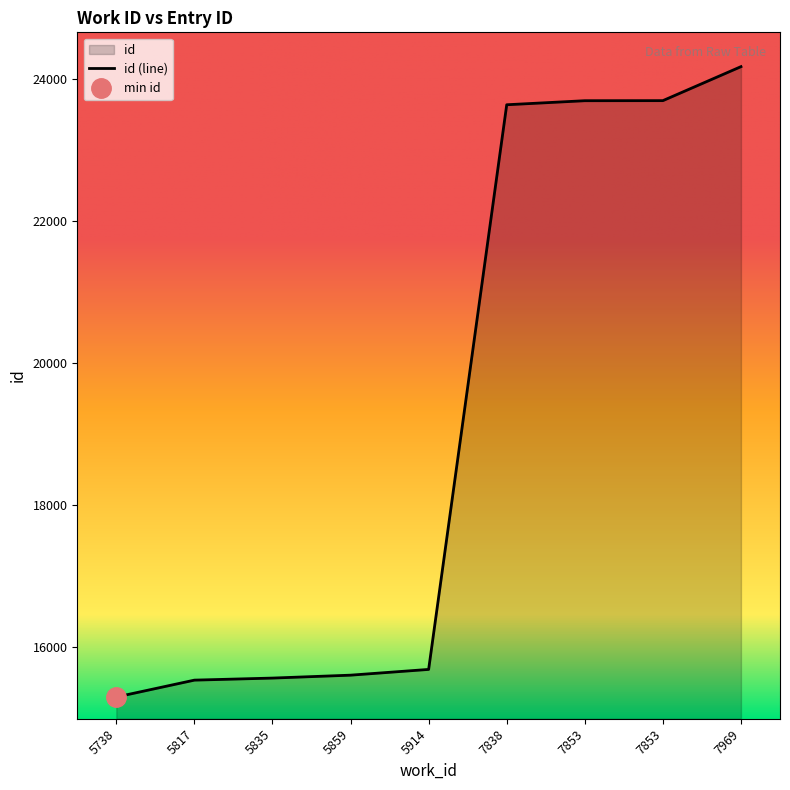

True or false: the data shows 41823 at 7838.

False